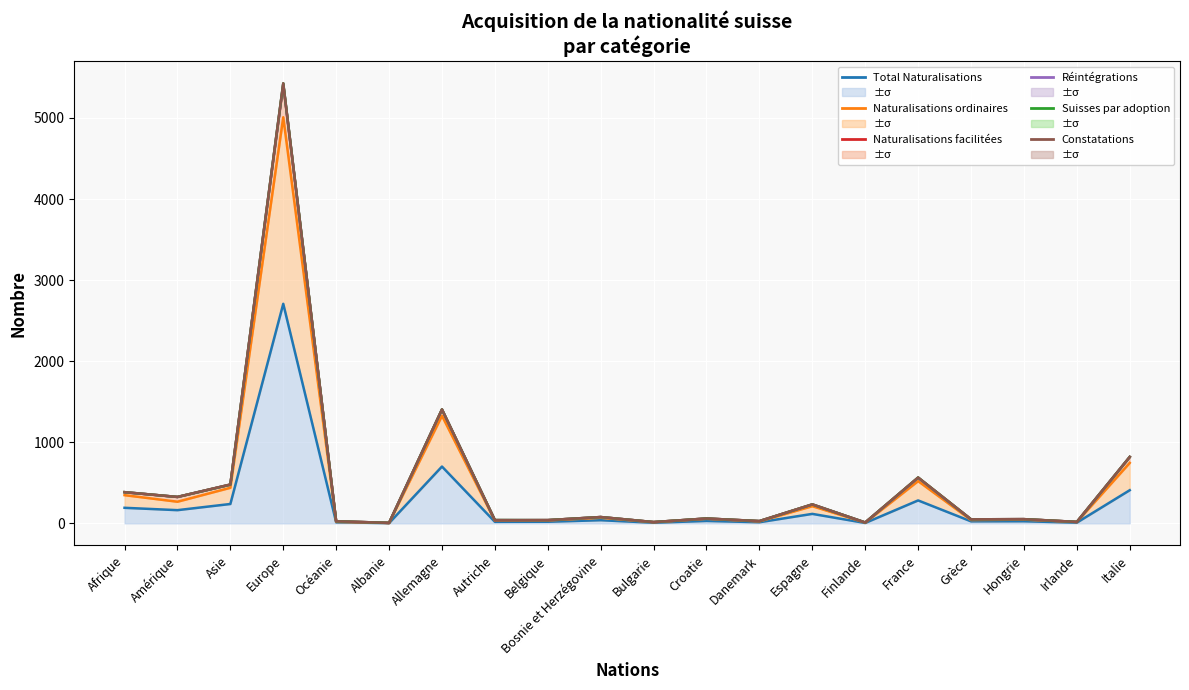

Is the value of Suisses par adoption (ligne) at Hongrie greater than the value of Réintégrations (ligne) at France?

No